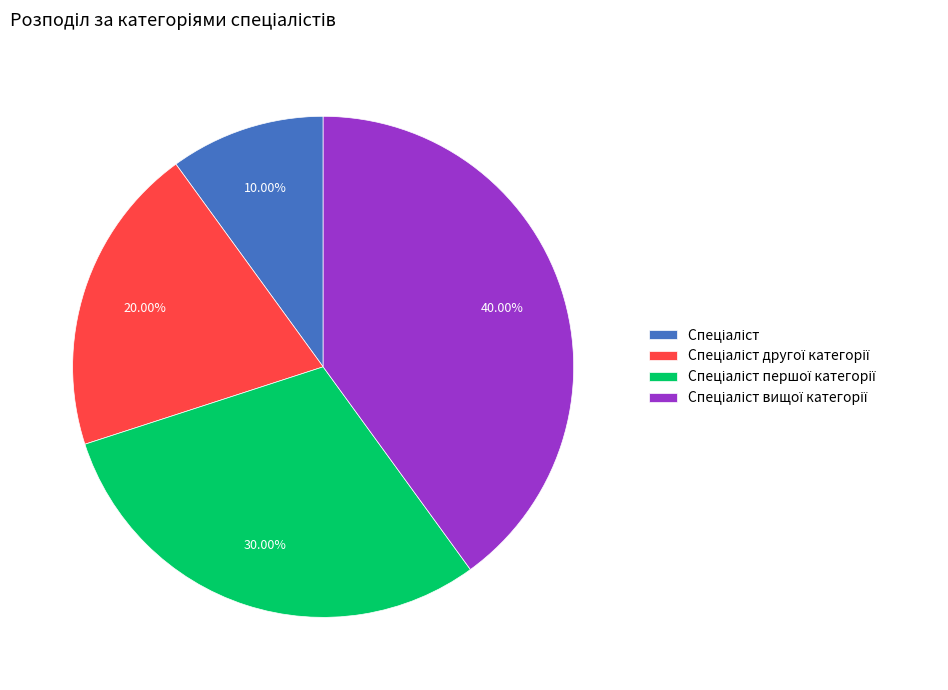

Is there any slice that represents more than half of the pie?

No